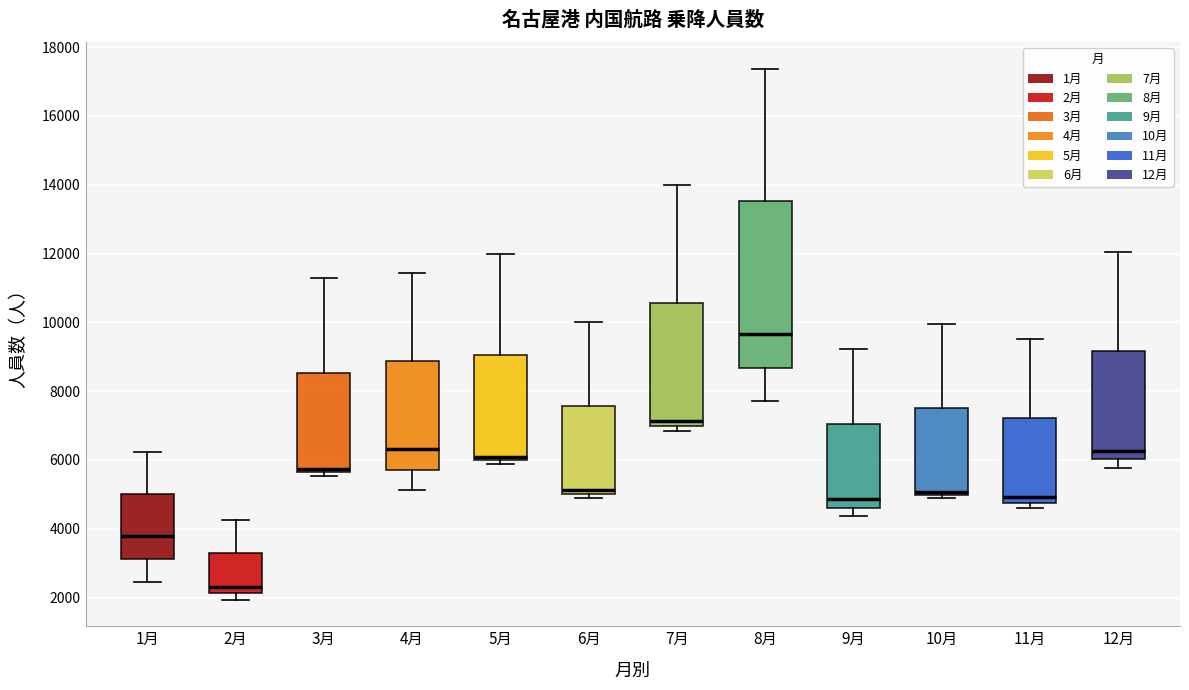

Where does the median line of the box for 9月 sit on the y-axis? The values are not printed on the chart, so give them approximately, as read against the axis.

4800